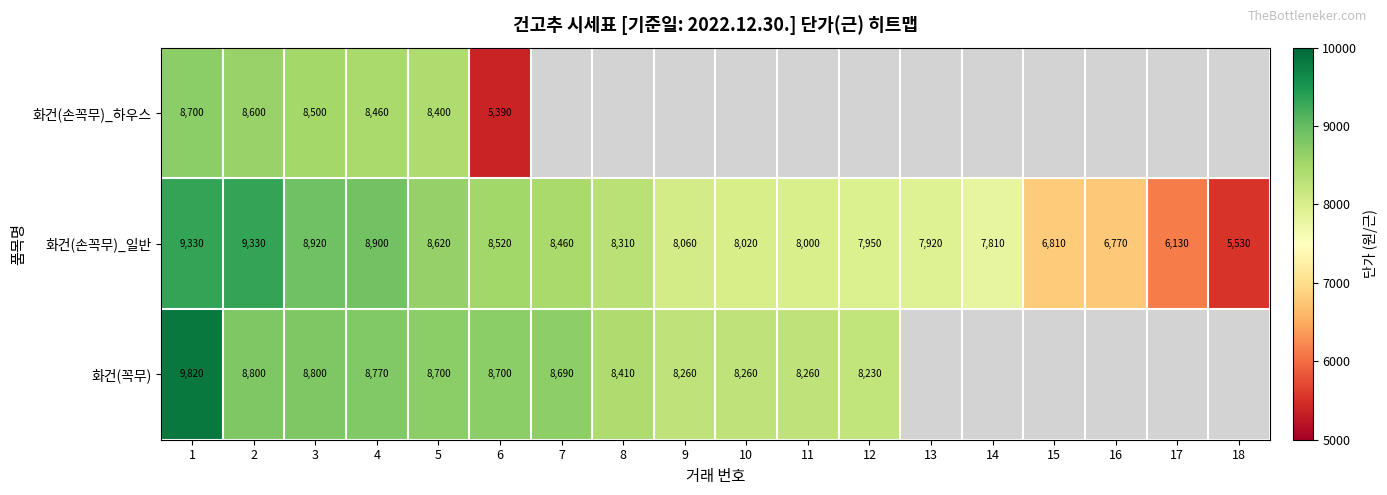

Is the value of 화건(꼭무) at 5 greater than the value of 화건(손꼭무)_일반 at 10?

Yes